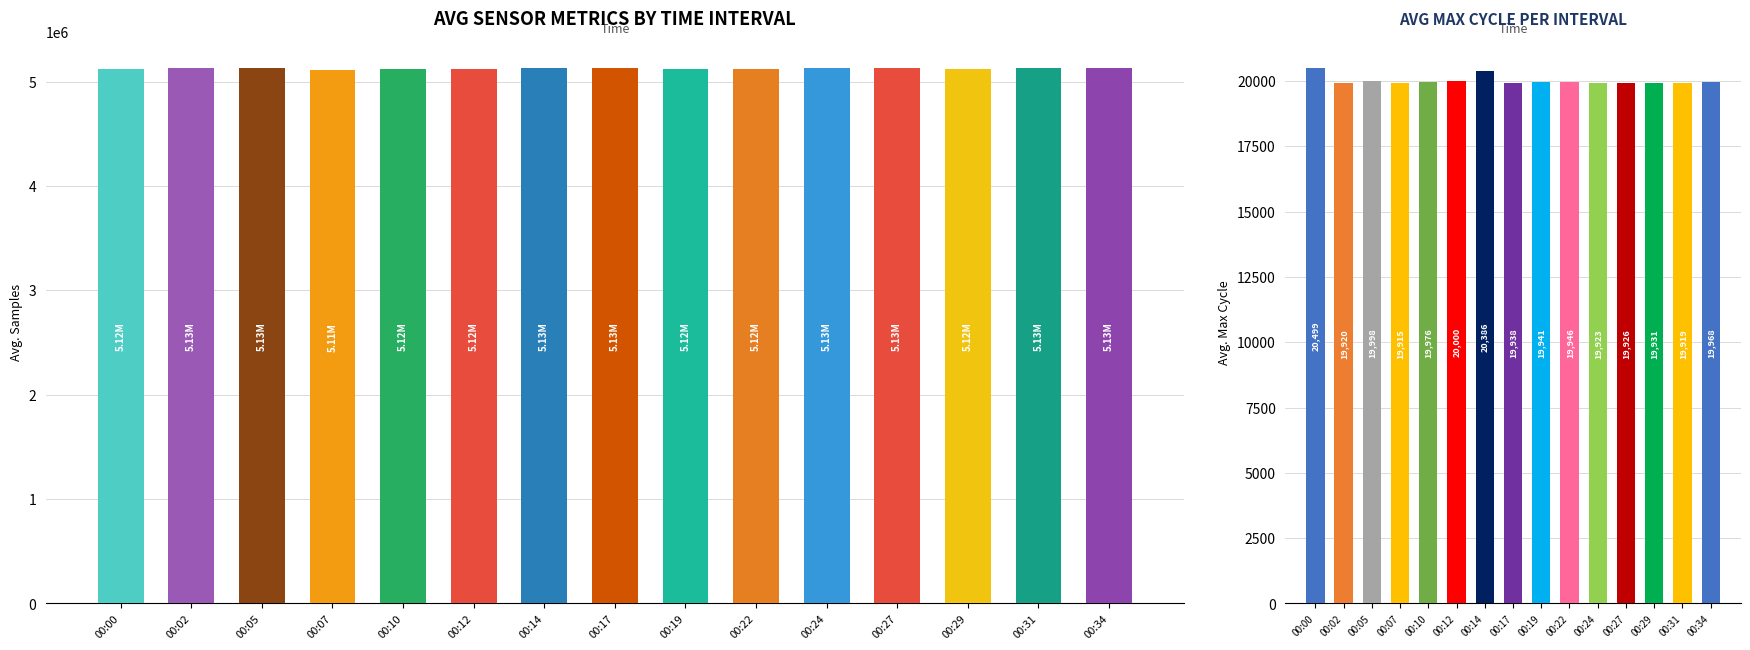

Are the bars horizontal?

No